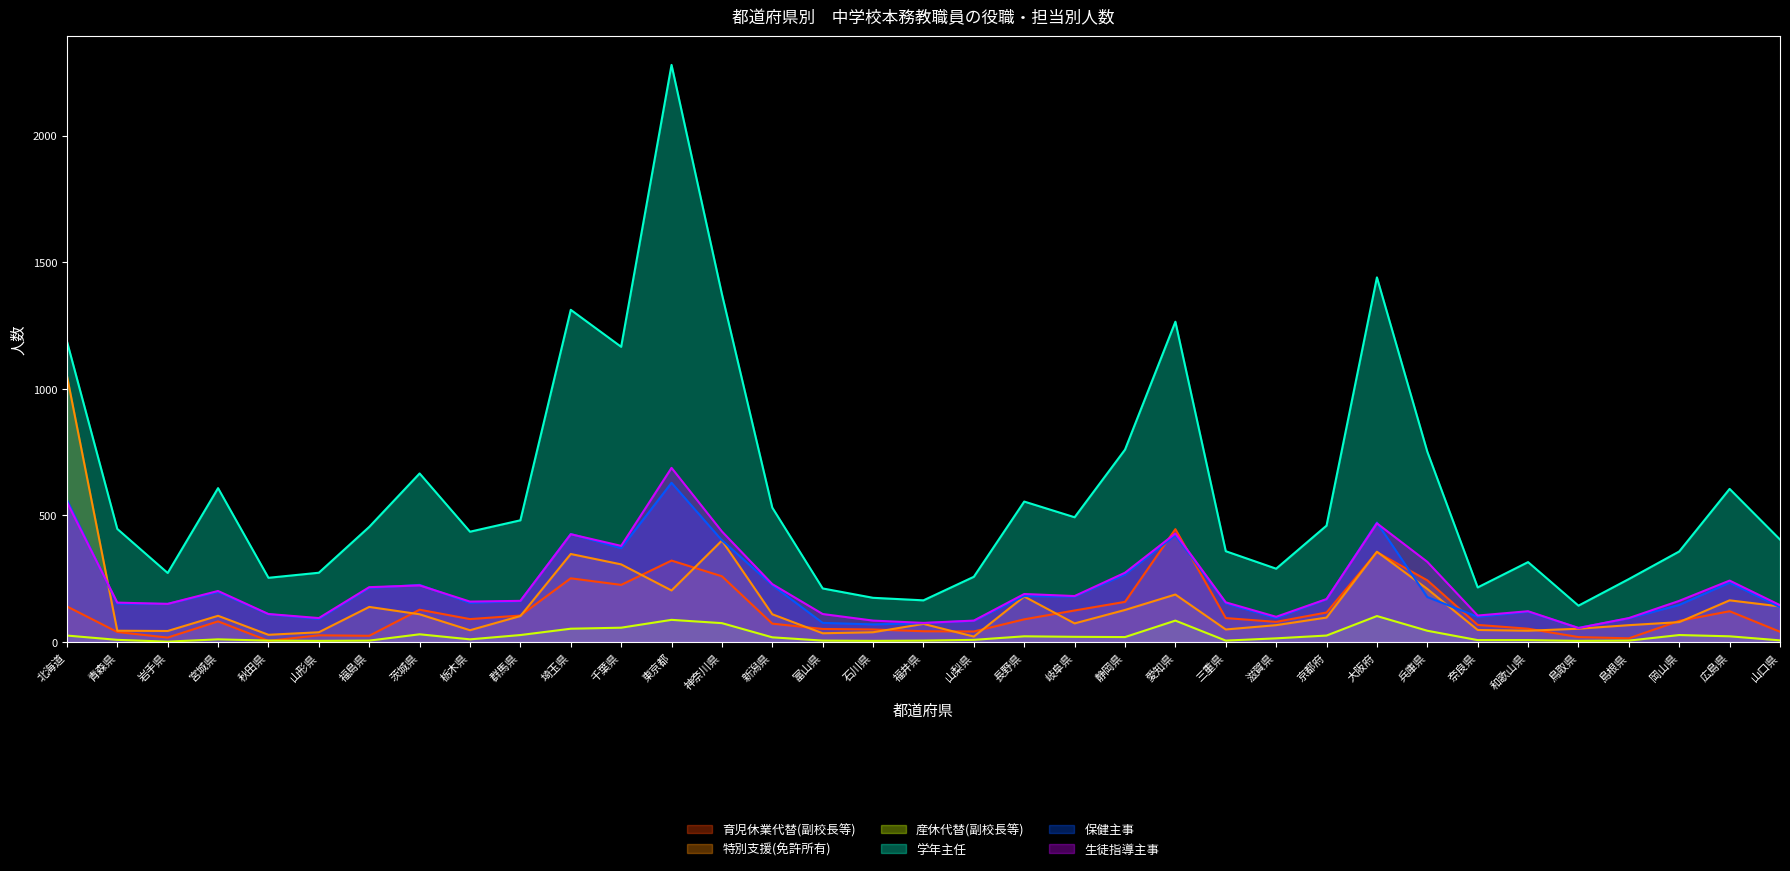

Does the chart have visible grid lines?

No